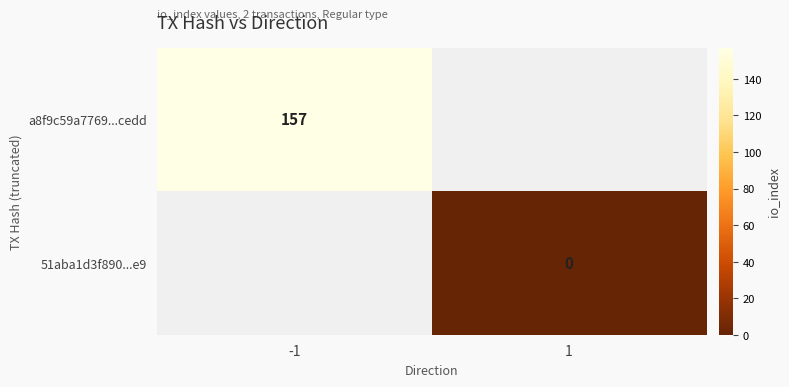

The a8f9c59a7769...cedd series shows 157 at -1. True or false?

True